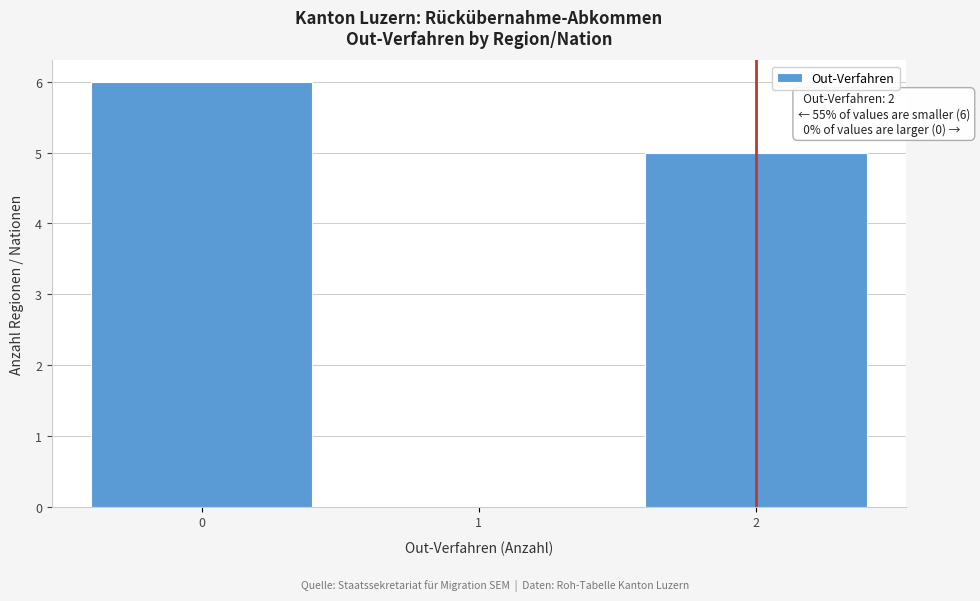

Which range on the x-axis has the tallest bar?

-0.5 to 0.5